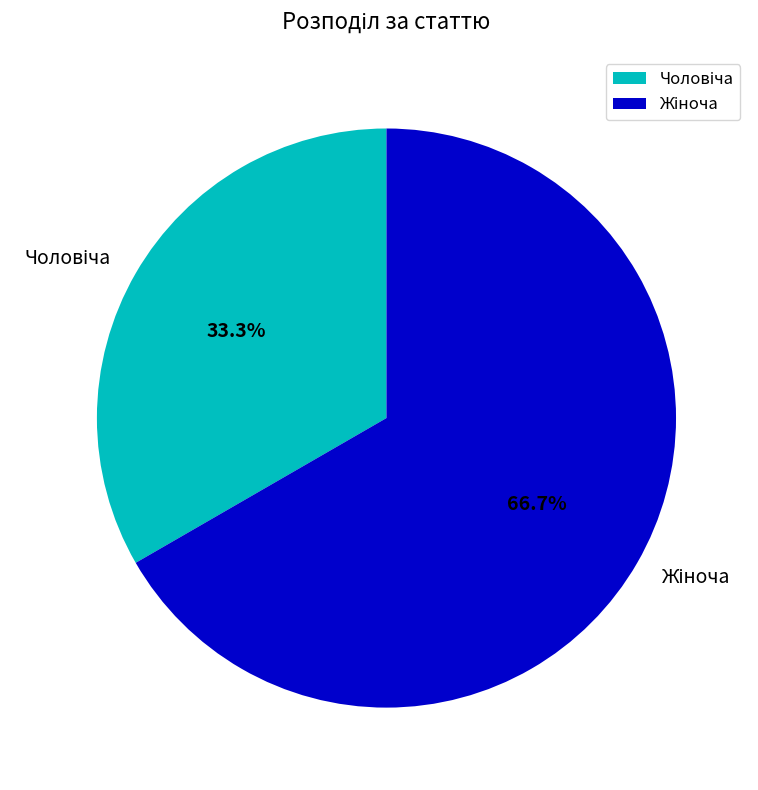

Is there any slice that represents more than half of the pie?

Yes